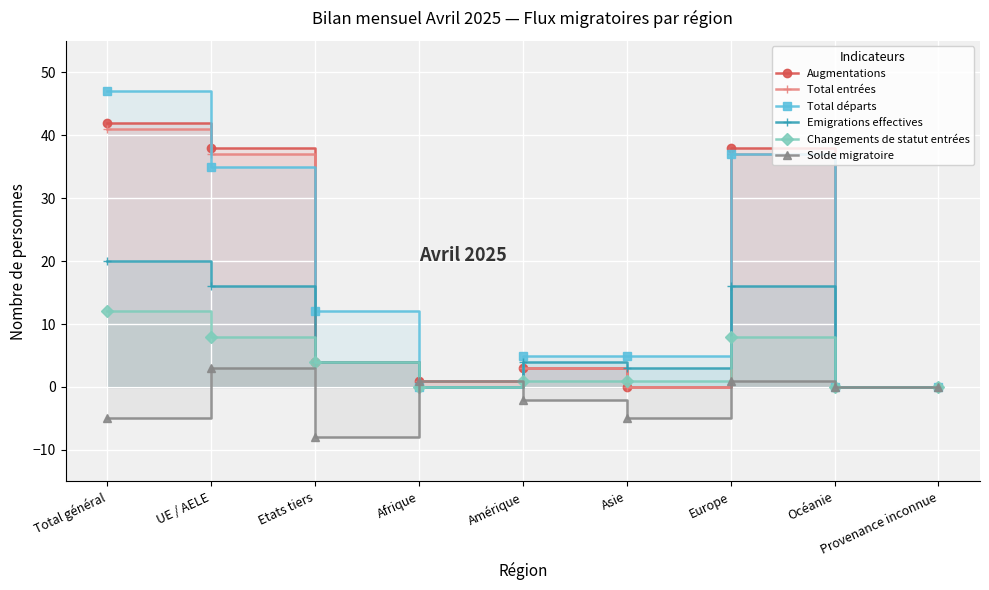

Between UE / AELE and Europe, which is larger?

UE / AELE